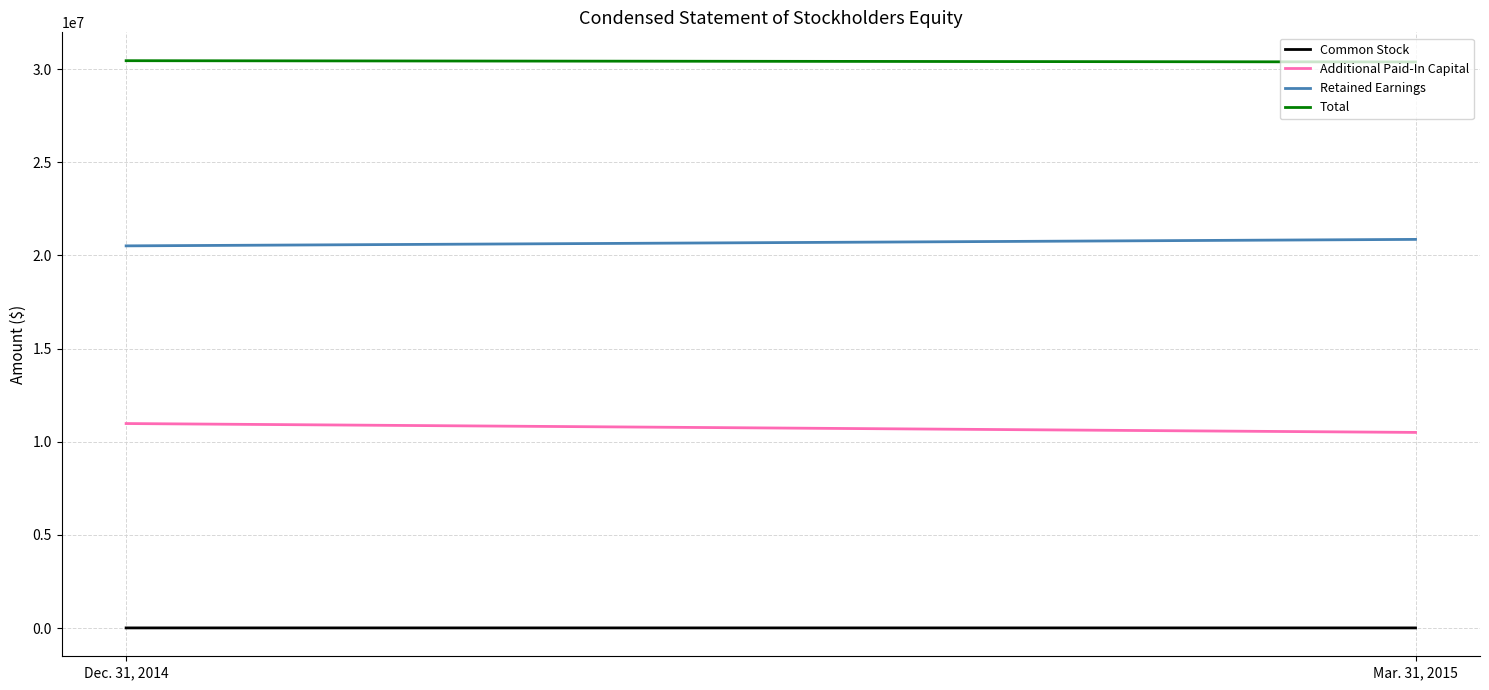

Which category has the highest value across all series?

Dec. 31, 2014